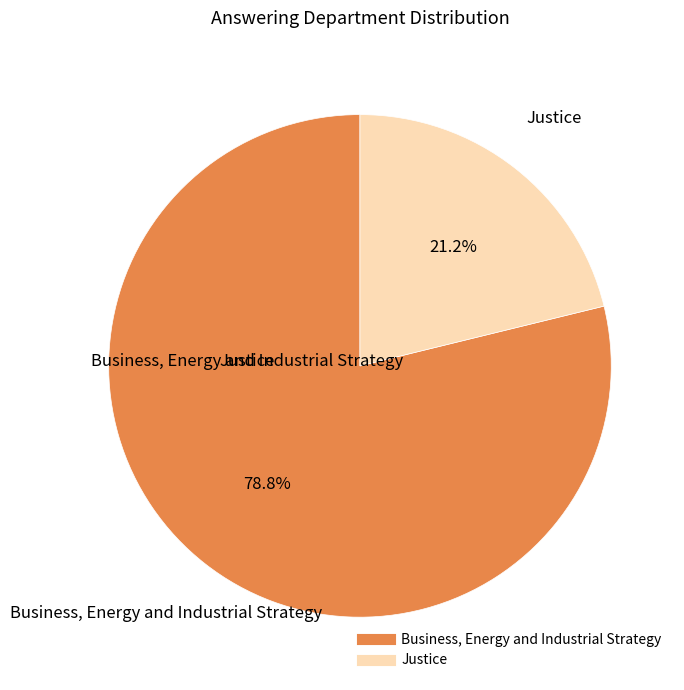

To the nearest percent, what is the average slice percentage?

50%